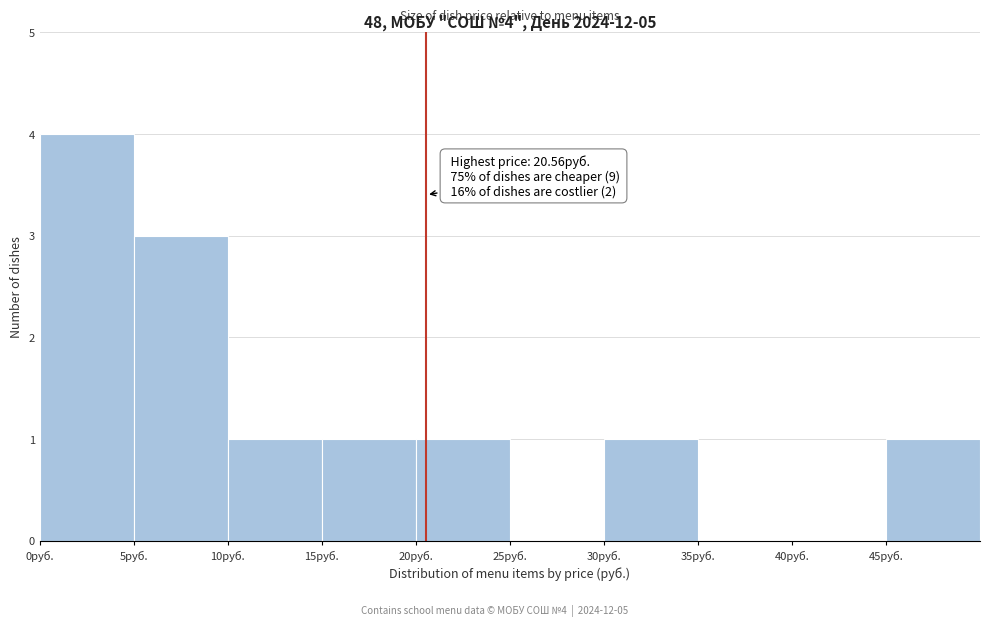

Over which range of the x-axis is the bar tallest?

0 to 5